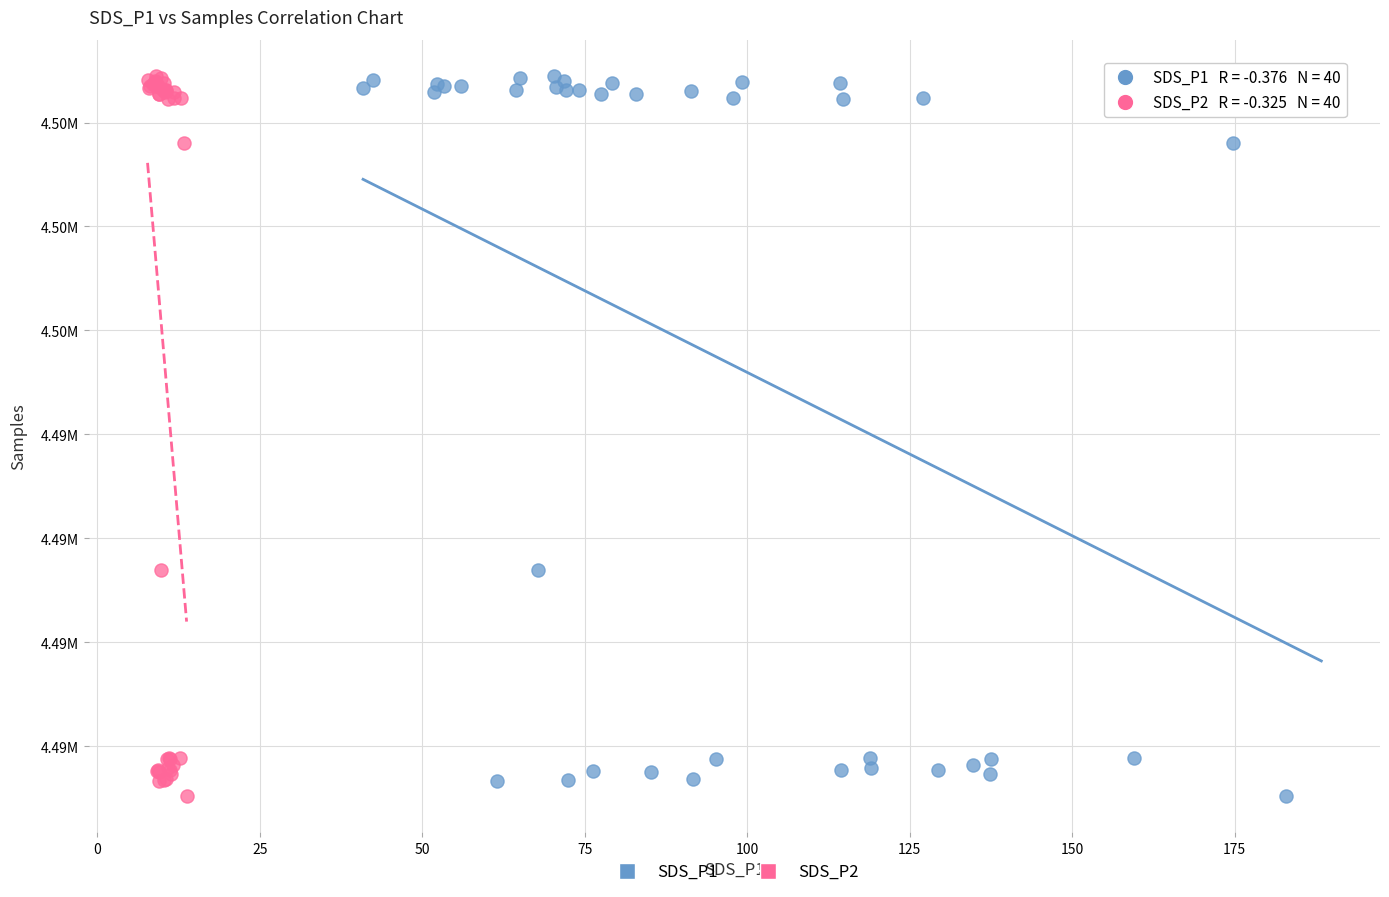

What are all the series names shown in the legend?

SDS_P1, SDS_P2